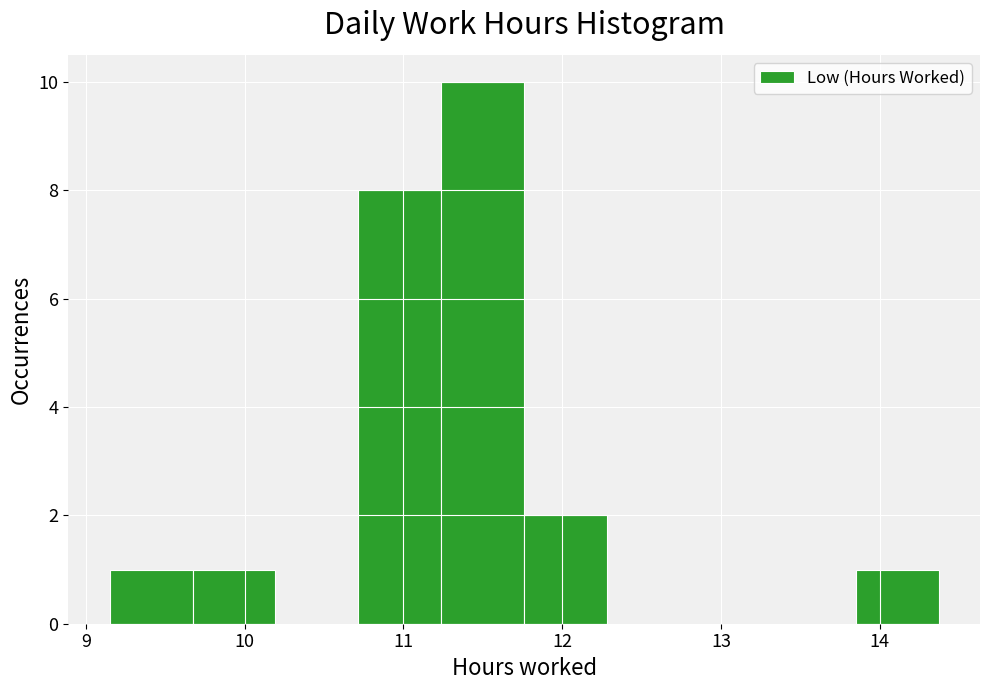

Reading left to right, list every bar in this chart as the range it spans on the x-axis followed by its height. Neither the bar edges nor the heights are printed on the chart, so give them approximately, as read against the axes.

9.2 to 9.7: 1
9.7 to 10.2: 1
10.2 to 10.7: 0
10.7 to 11.2: 8
11.2 to 11.8: 10
11.8 to 12.3: 2
12.3 to 12.8: 0
12.8 to 13.3: 0
13.3 to 13.8: 0
13.8 to 14.4: 1